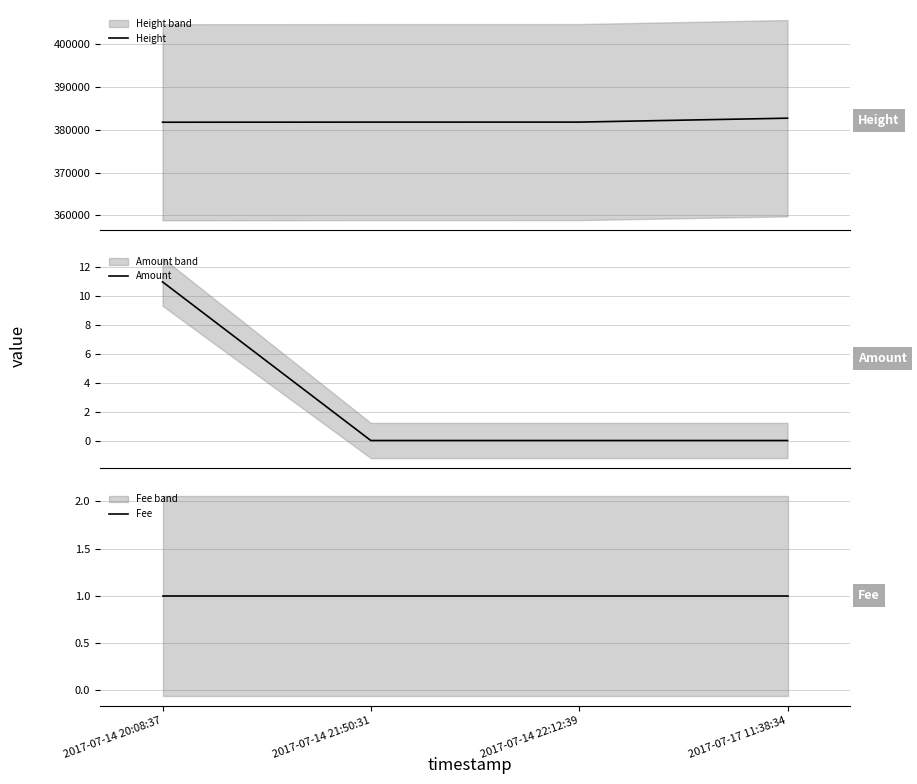

The Height series shows 381816 at 2017-07-14 20:08:37. True or false?

True